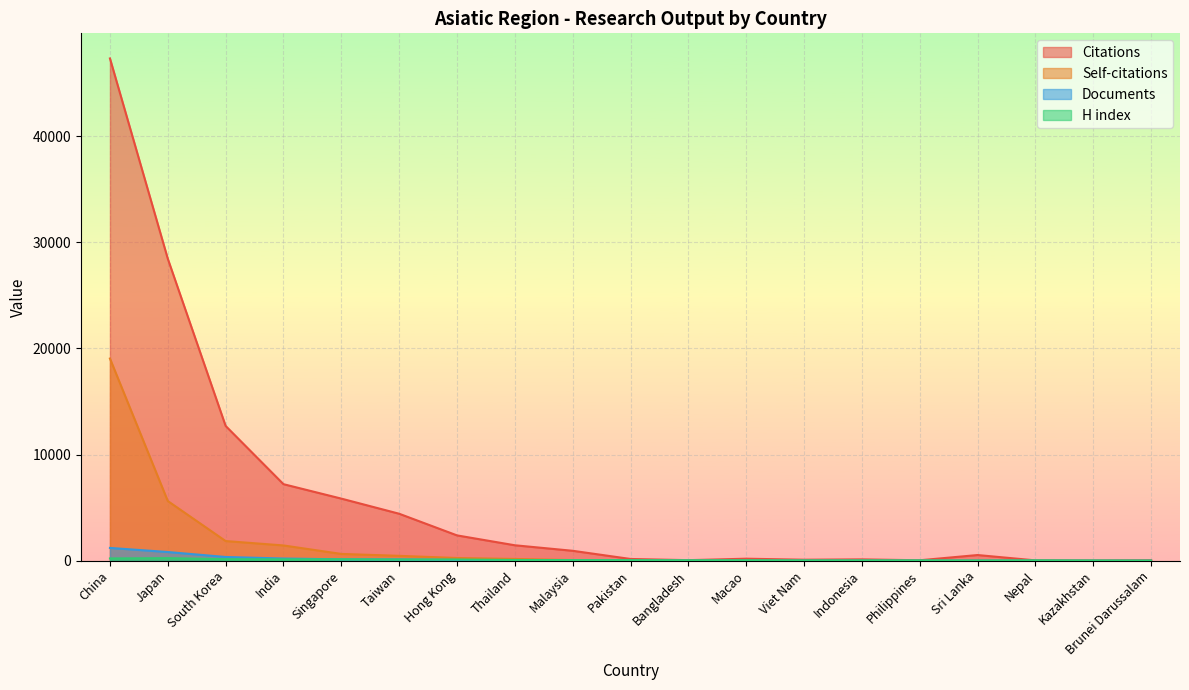

Does the chart display data point markers on the line(s)?

No